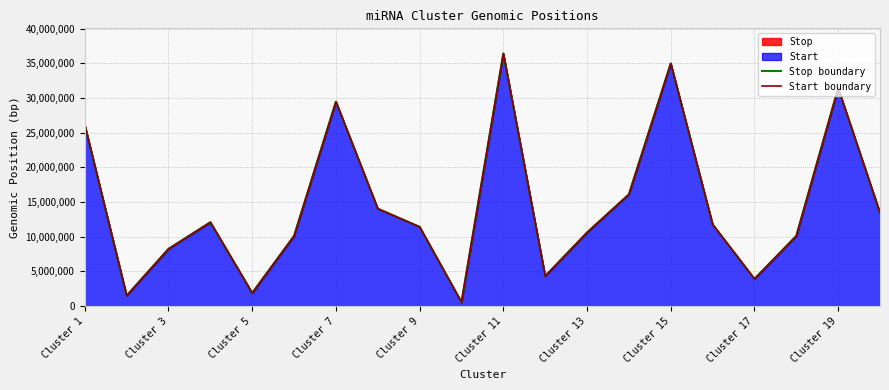

True or false: Start boundary and Stop boundary cross at least once.

False